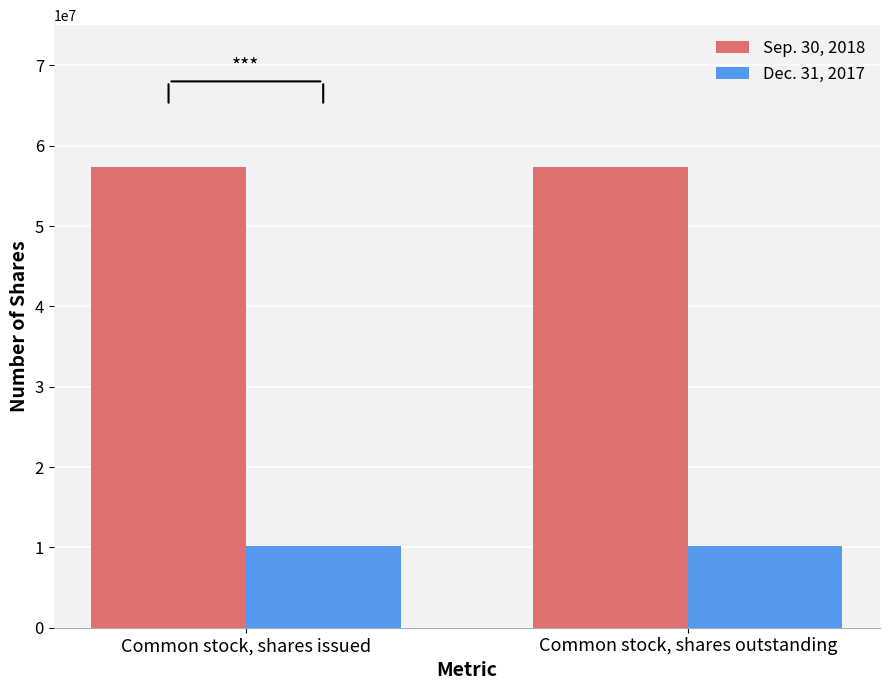

At Common stock, shares issued, list the series in order from largest to smallest.

Sep. 30, 2018, Dec. 31, 2017